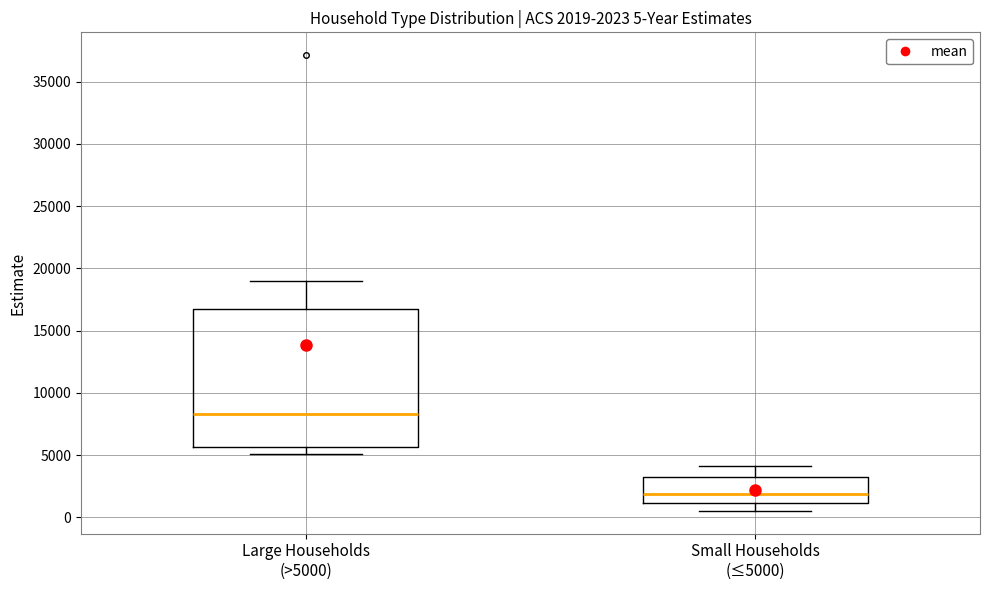

Which box's median line is the highest?

Large Households (>5000)